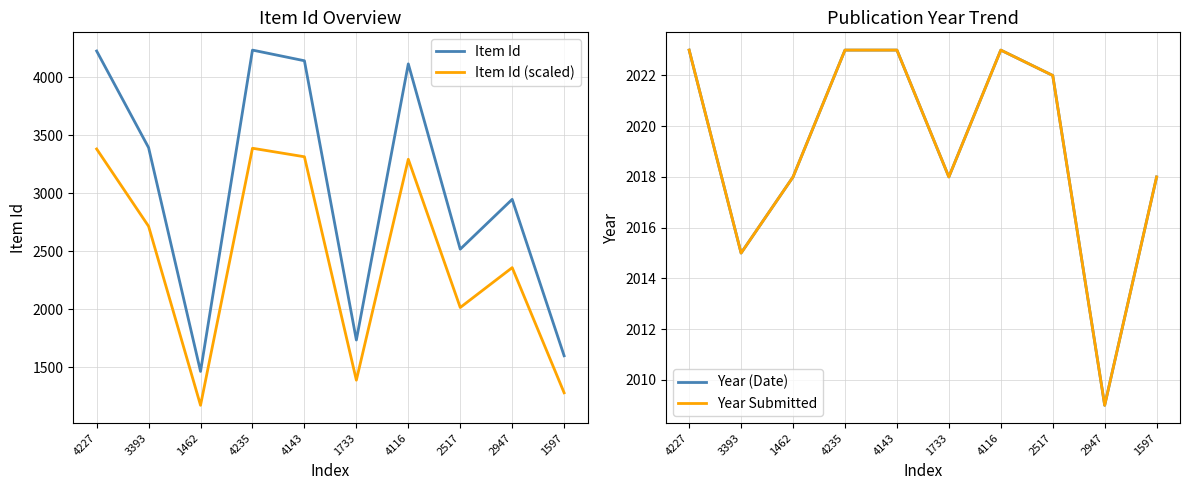

List the series in order of their peak value, lowest first.

Year (Date), Year Submitted, Item Id (scaled), Item Id